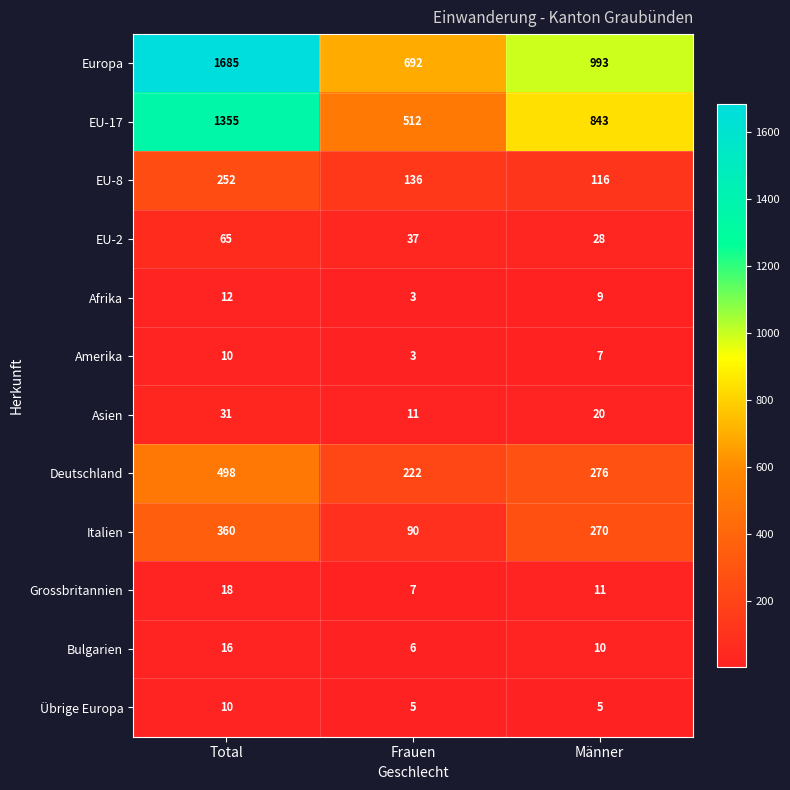

The value of Amerika at Frauen is 4. True or false?

False